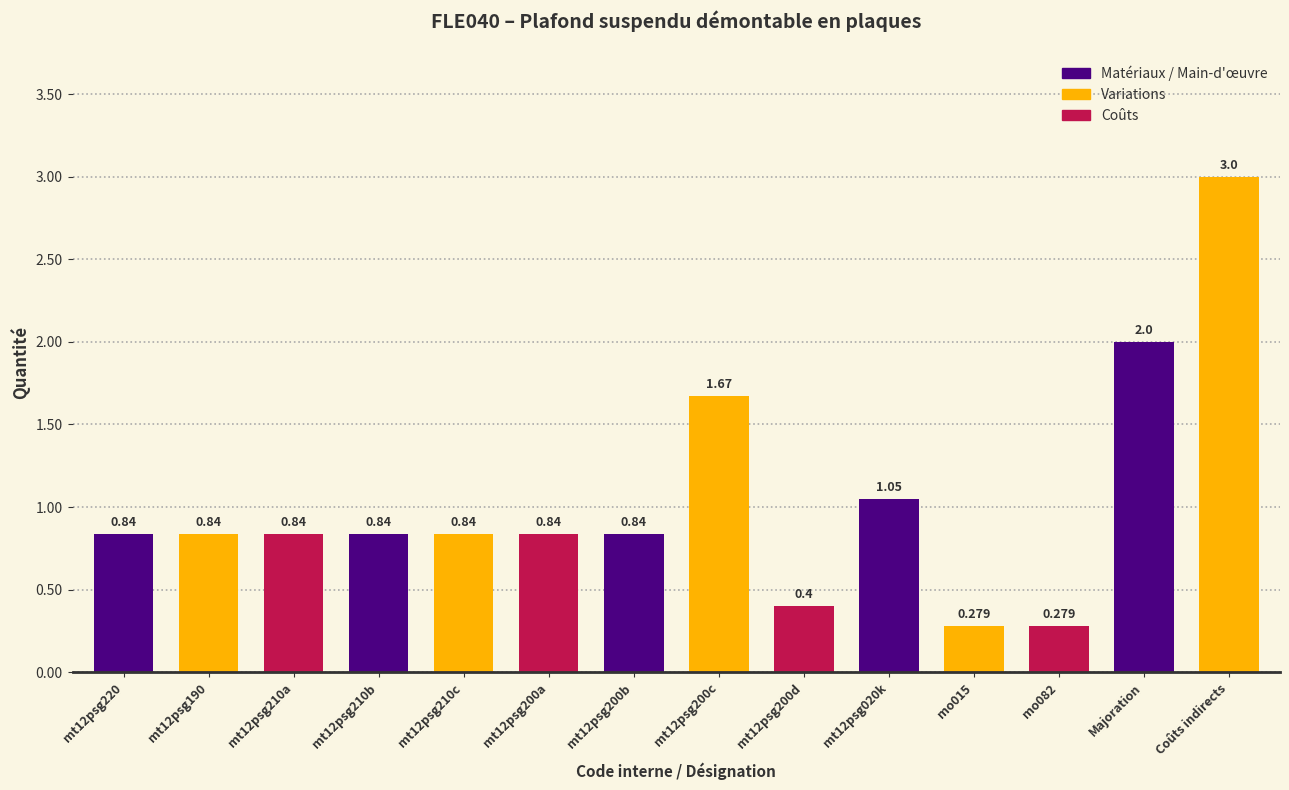

Which label corresponds to the largest value in the chart?

Coûts indirects